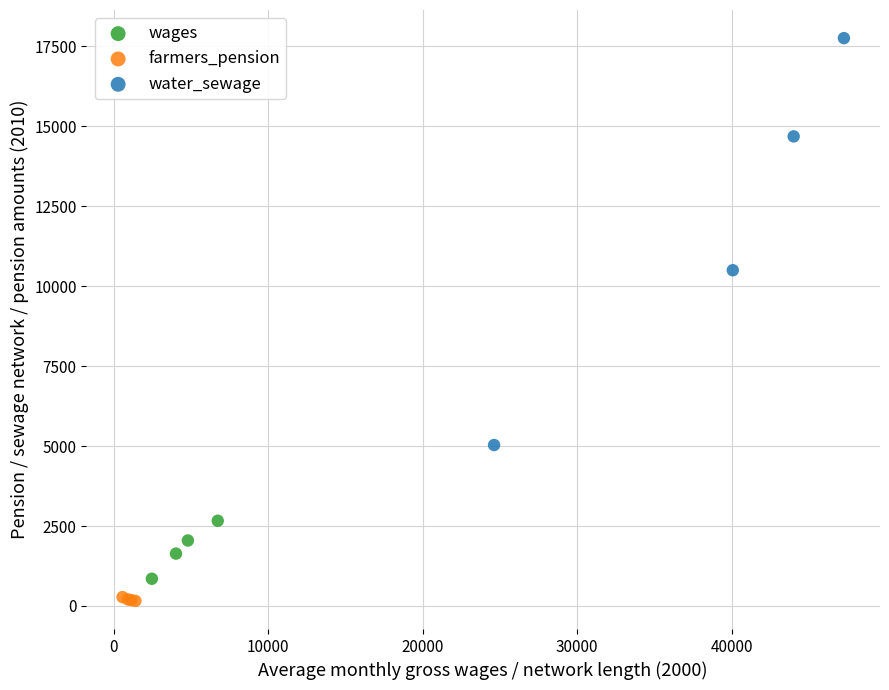

What are all the series names shown in the legend?

wages, farmers_pension, water_sewage